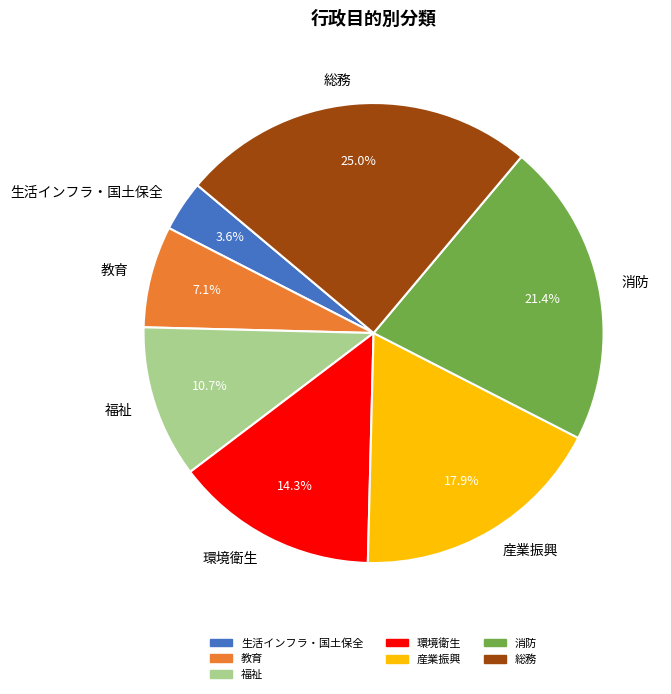

To the nearest percent, what percentage of the pie is 産業振興?

18%